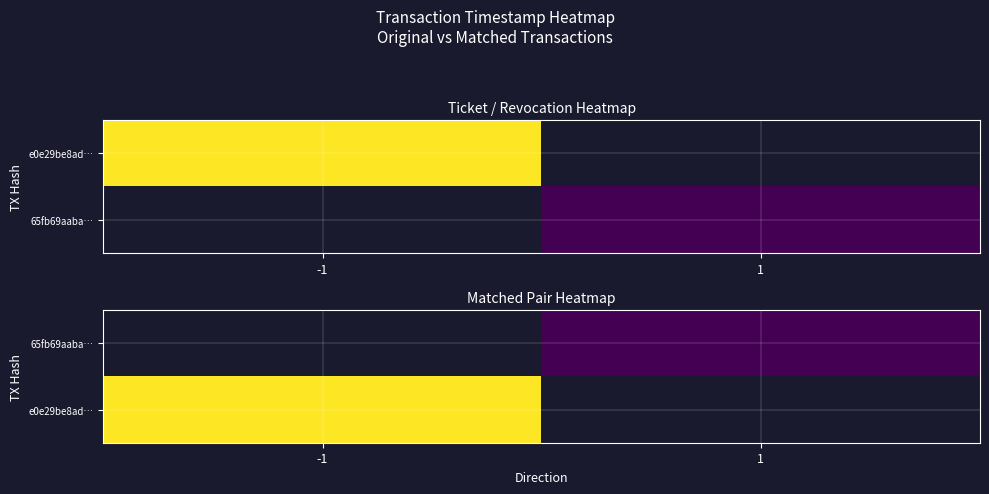

True or false: 65fb69aaba… has a value of 2412646504.2 at 1.

False